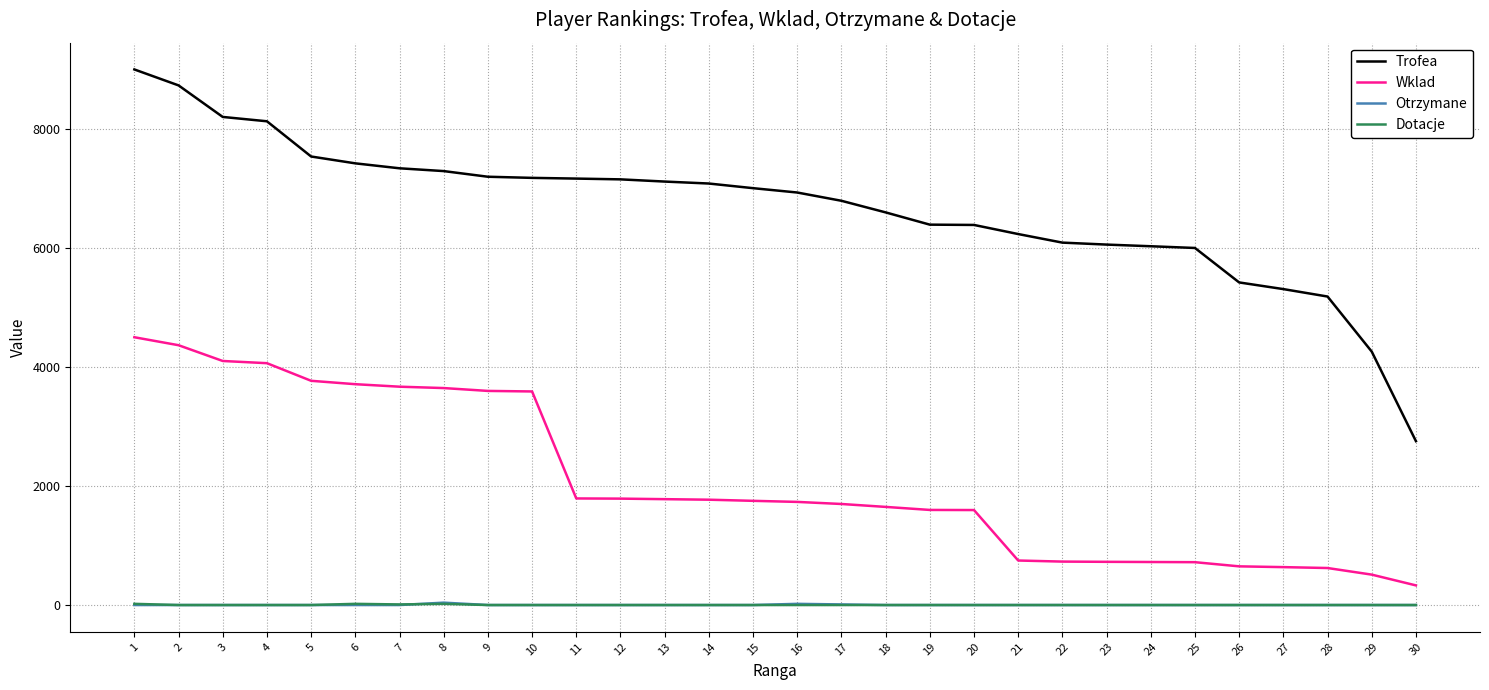

Which series changed the most between 13 and 25?

Trofea